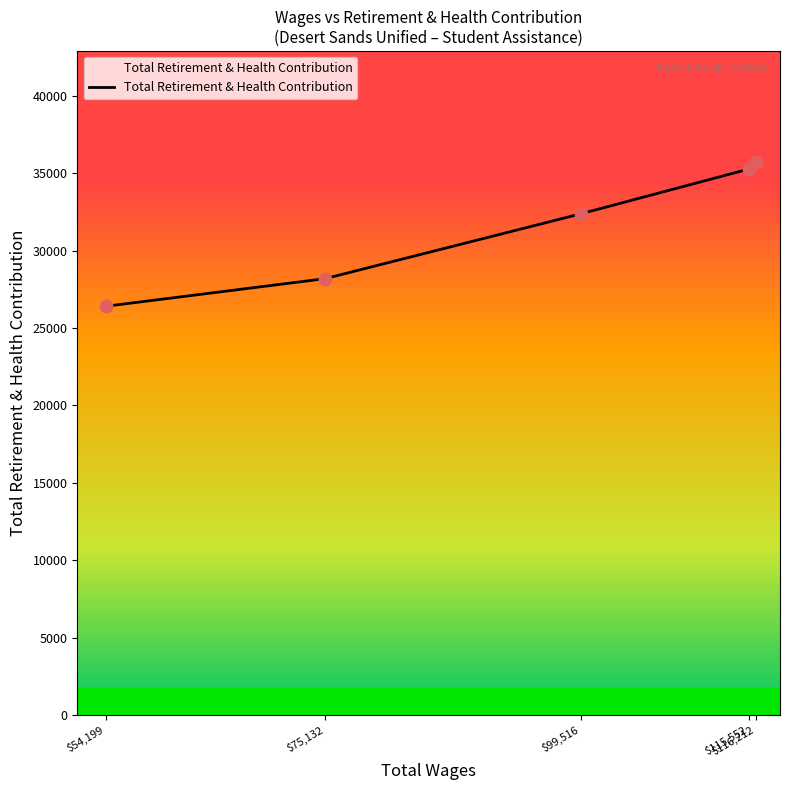

Which has a higher value, $116,212 or $99,516?

$116,212